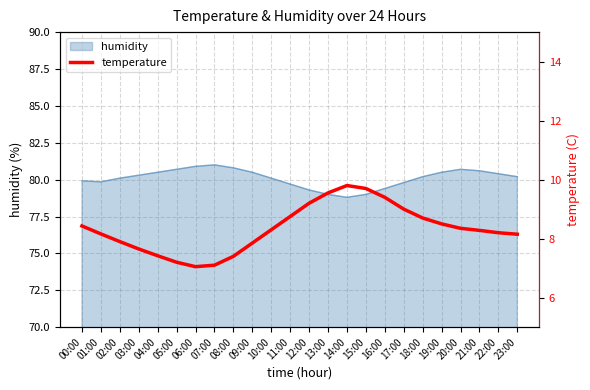

What is the minimum value shown in the chart?

7.0